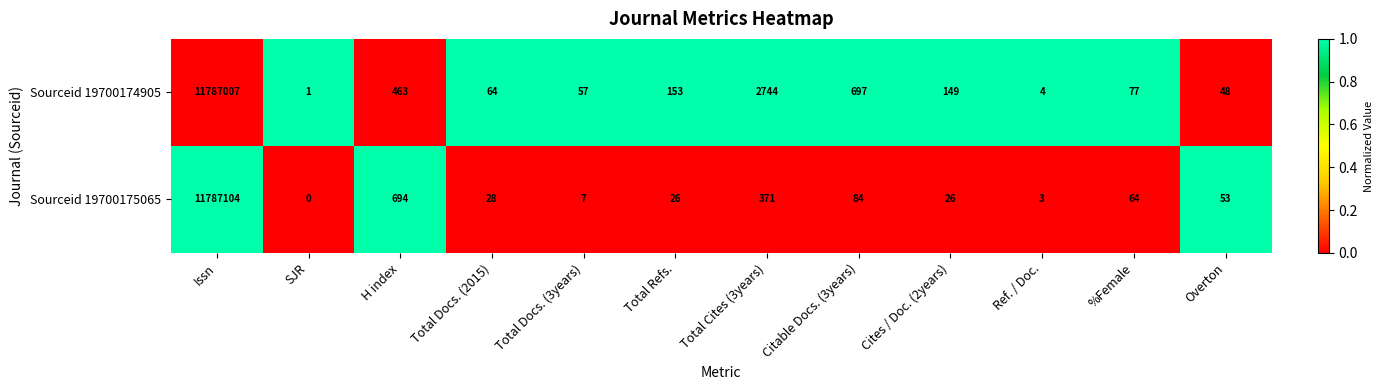

What is the difference between the highest and lowest values at Ref. / Doc.?

1